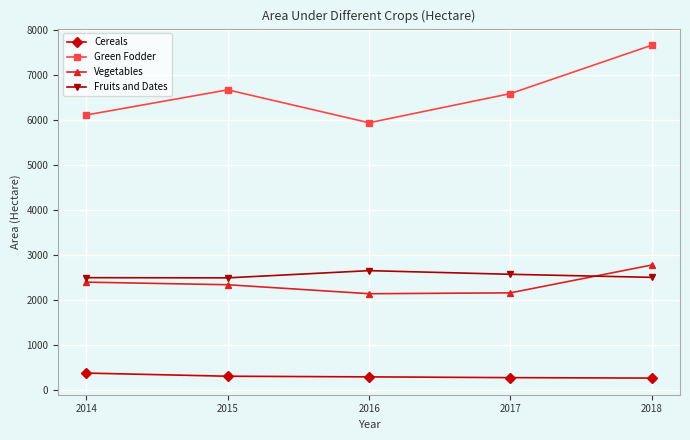

The value of Fruits and Dates at 2017 is 4177. True or false?

False